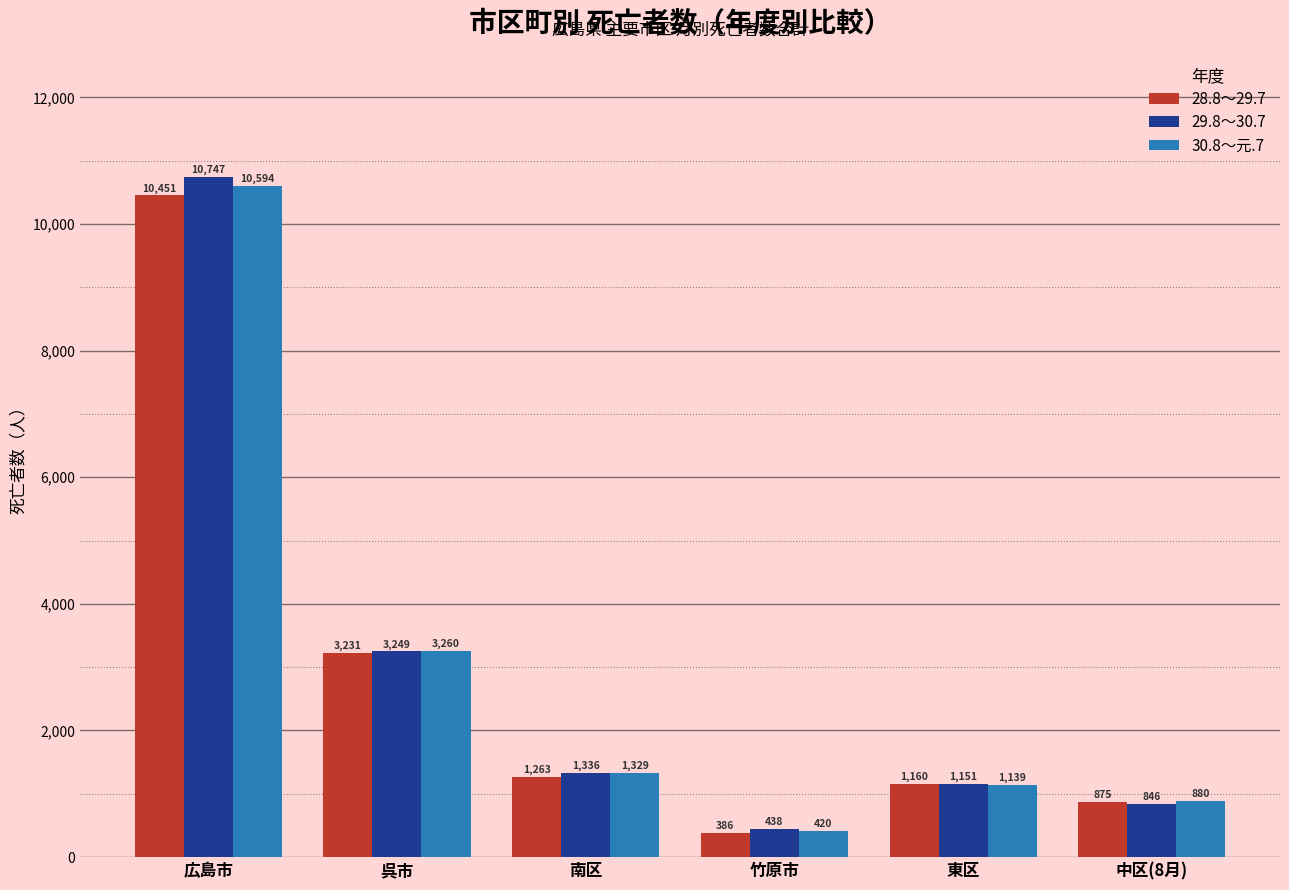

The 30.8～元.7 series shows 1447 at 中区(8月). True or false?

False